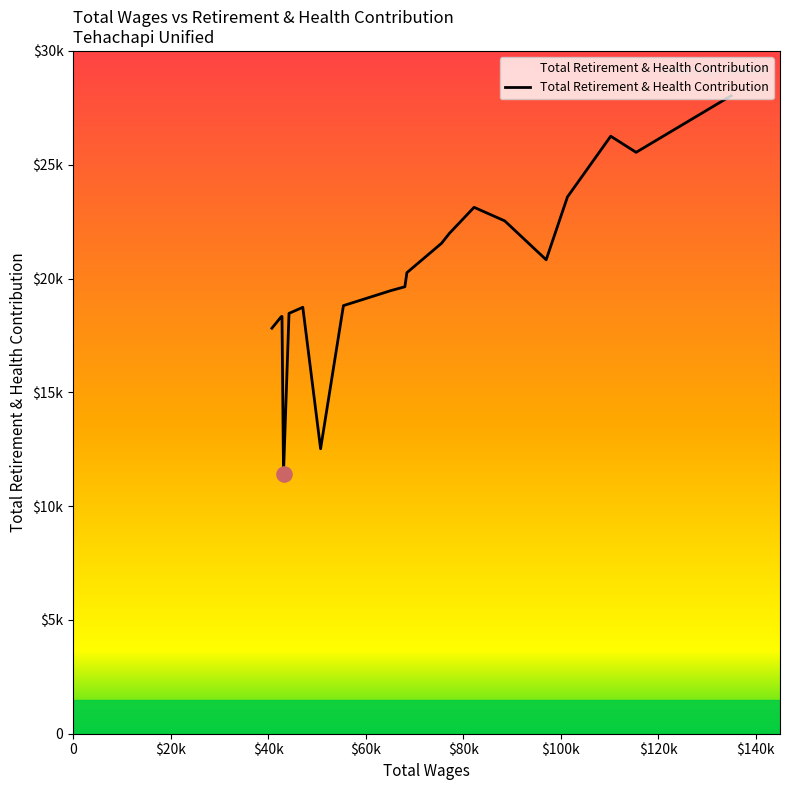

Does the chart have visible grid lines?

No